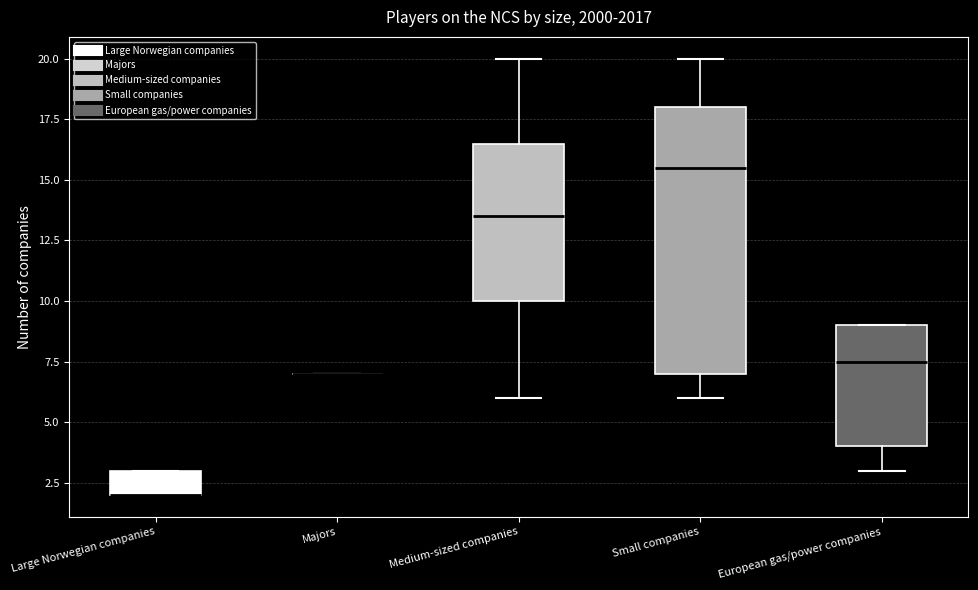

Reading left to right, read every box against the y-axis: the position of its median line, the range the box covers, and the ends of its whiskers. The values are not printed on the chart, so give them approximately, as read against the axis.

Large Norwegian companies: median 2.0 (drawn on the box's lower edge), box 2.0 to 3.0, whiskers 2.0 to 3.0
Majors: box collapsed to a line at 7.0, whiskers 7.0 to 7.0
Medium-sized companies: median 13.5, box 10.0 to 16.5, whiskers 6.0 to 20.0
Small companies: median 15.5, box 7.0 to 18.0, whiskers 6.0 to 20.0
European gas/power companies: median 7.5, box 4.0 to 9.0, whiskers 3.0 to 9.0